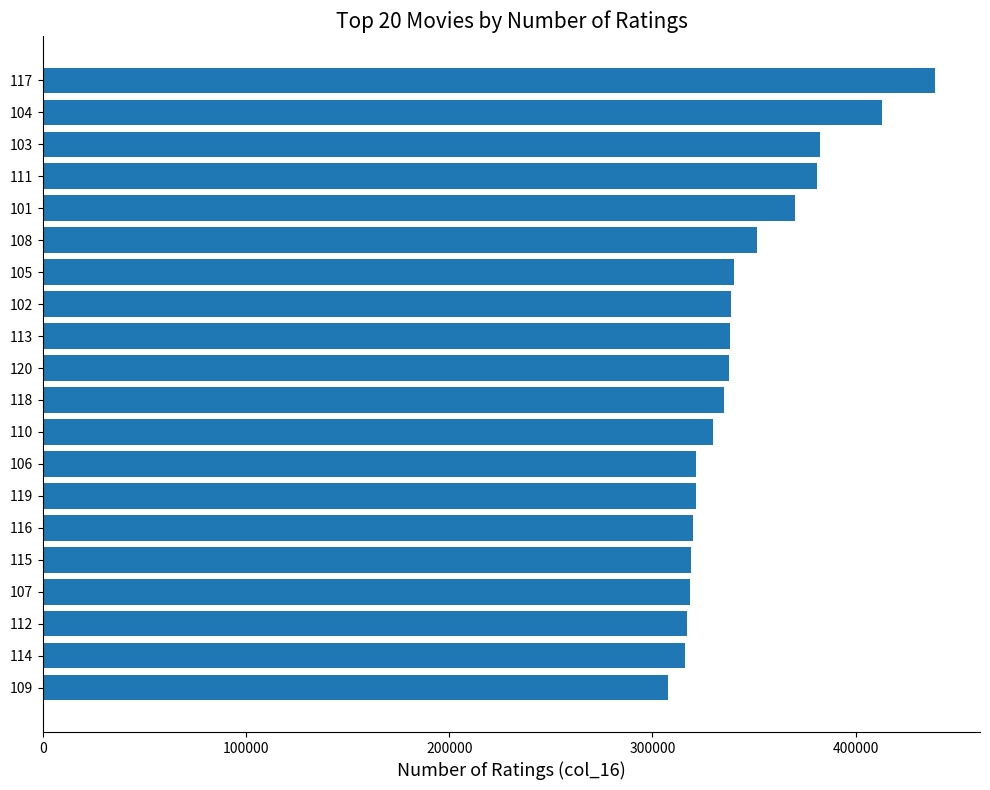

The value at 104 is 413261. True or false?

True